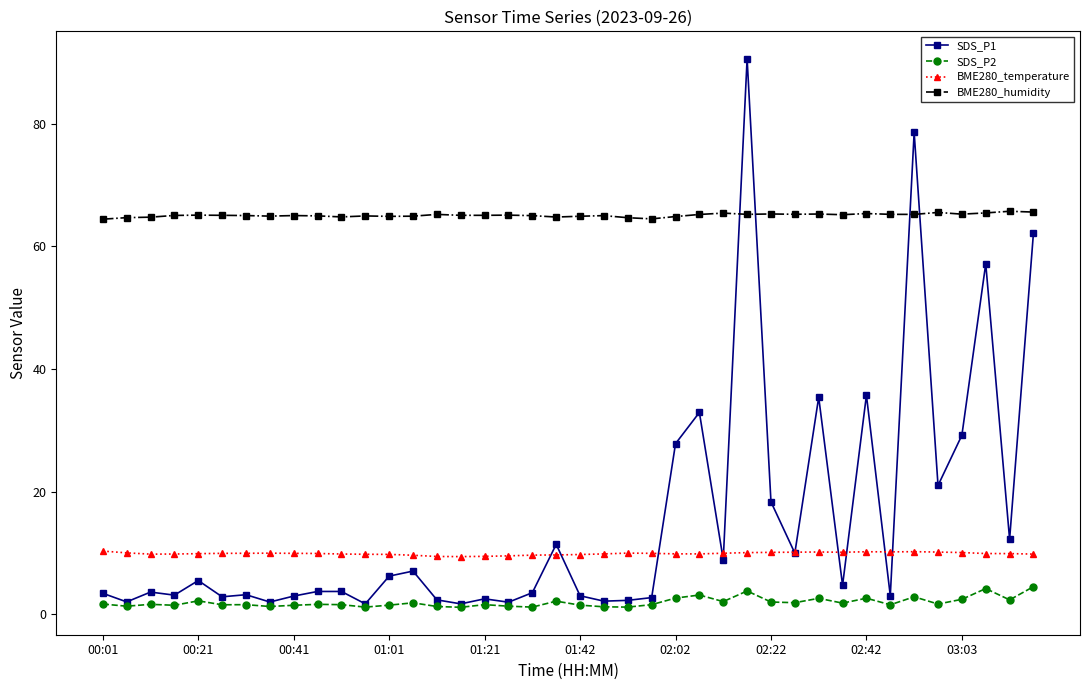

True or false: BME280_temperature and BME280_humidity intersect in this chart.

False